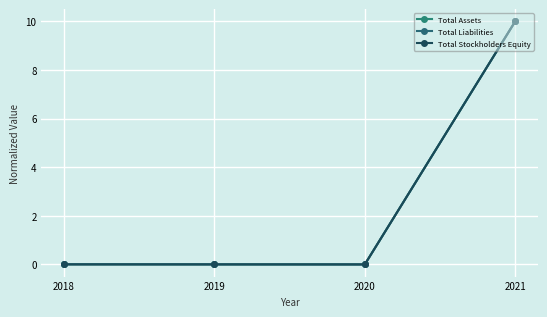

How many intersections are there between Total Liabilities and Total Assets?

1